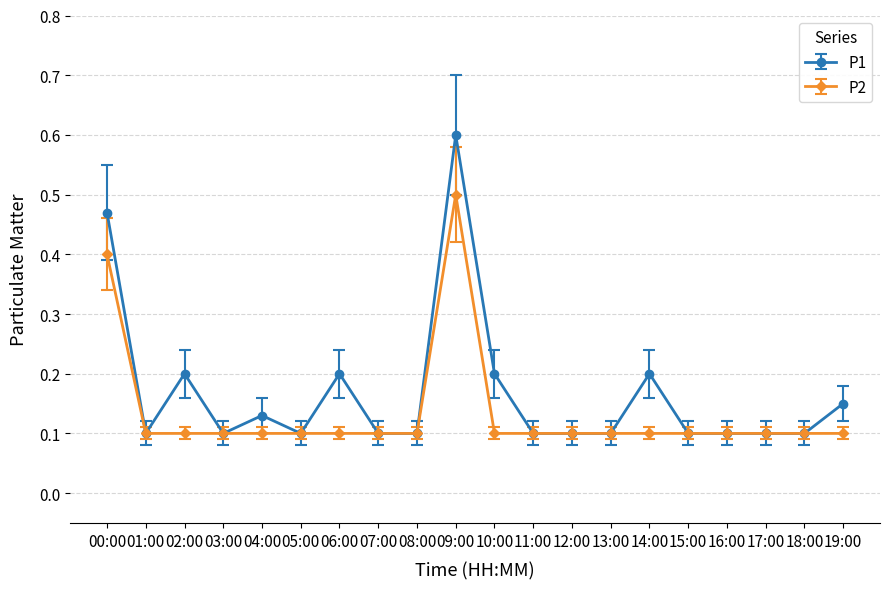

At which category does P1 reach its first local peak?

02:00